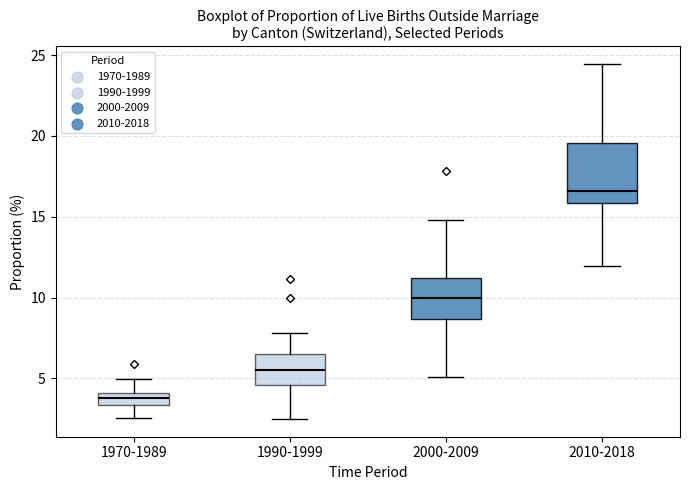

Where is the lower edge of the box for 2000-2009 on the y-axis? The values are not printed on the chart, so give them approximately, as read against the axis.

8.5